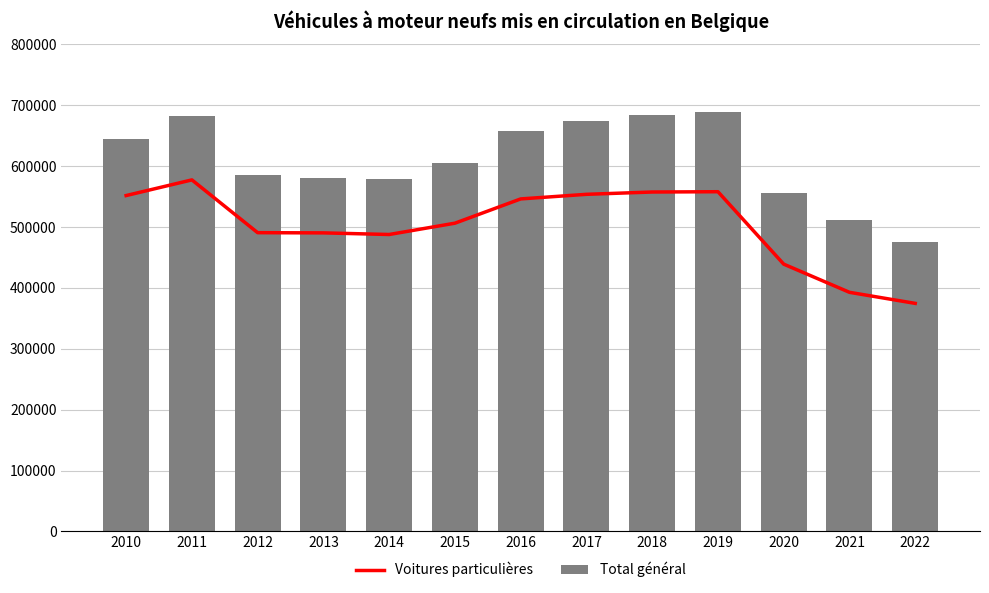

List the labels in order of Voitures particulières value, smallest first.

2022, 2021, 2020, 2014, 2013, 2012, 2015, 2016, 2010, 2017, 2018, 2019, 2011